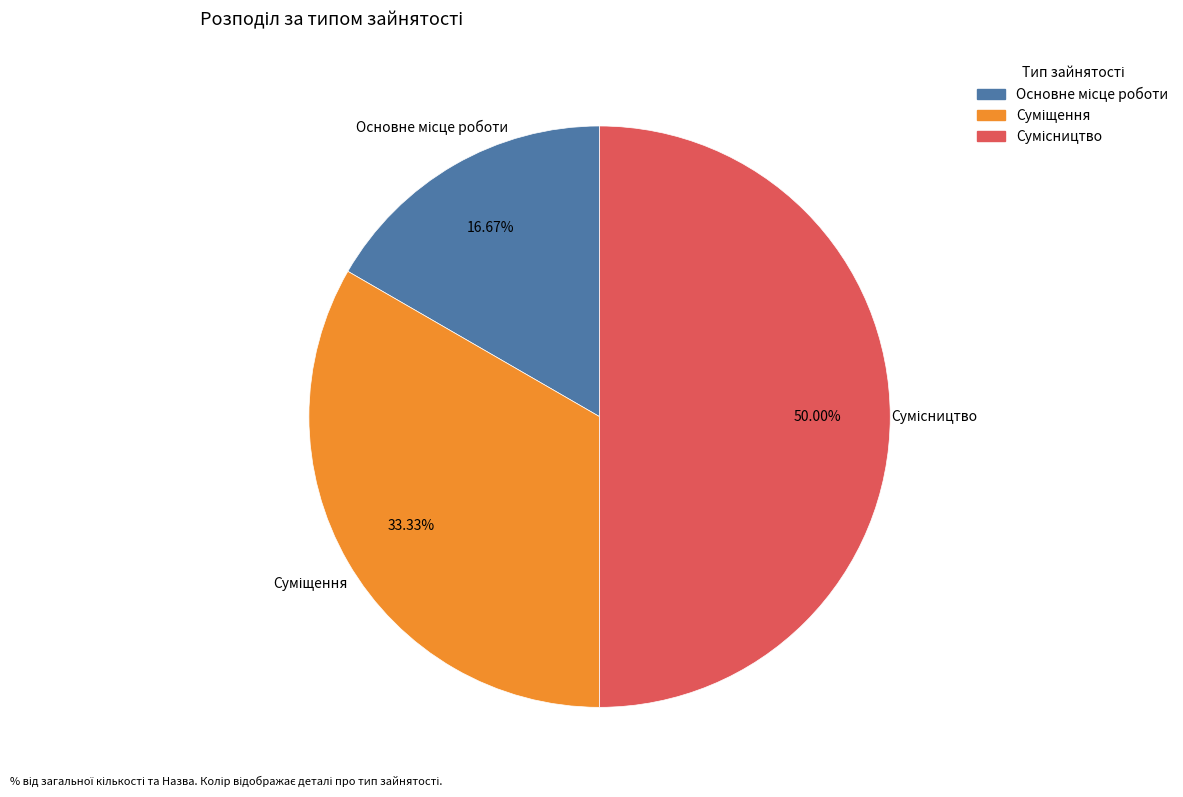

The Основне місце роботи slice represents 17% of the pie. True or false?

True